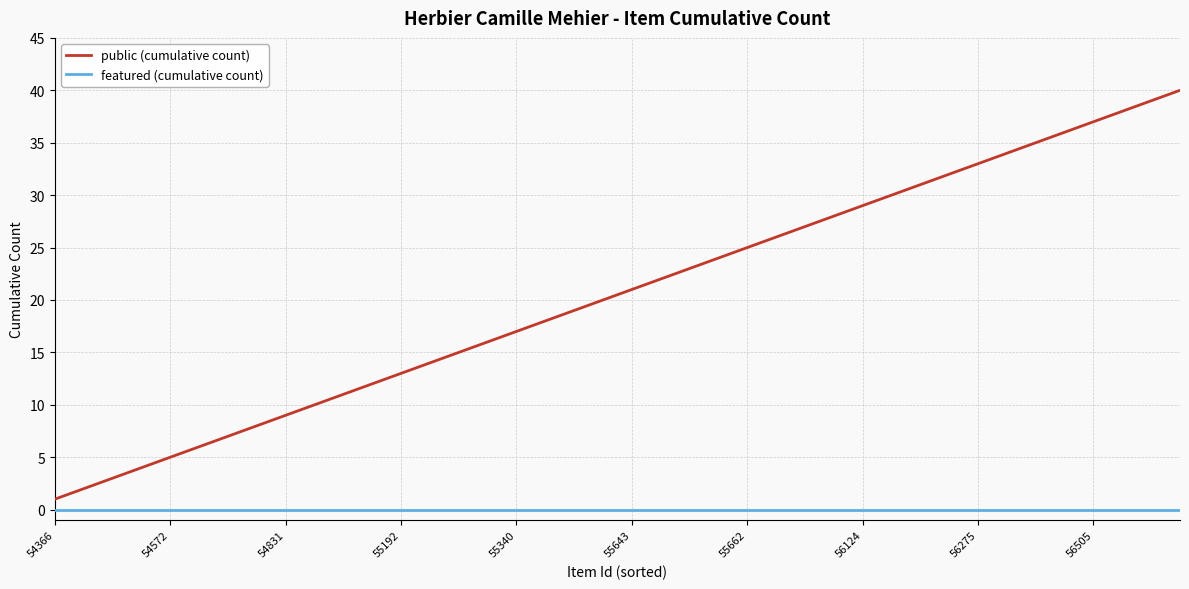

List the series in order of their overall mean, lowest first.

featured (cumulative count), public (cumulative count)